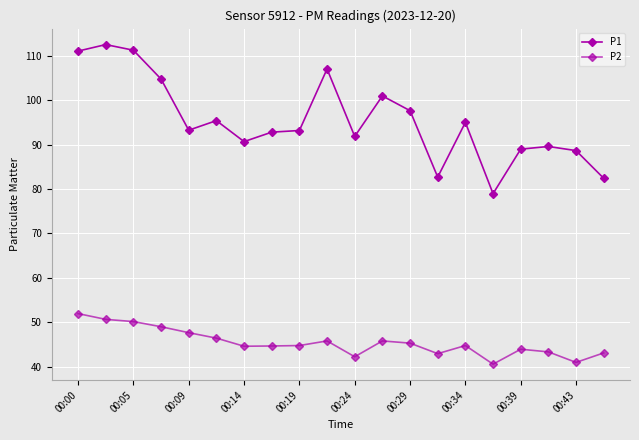

At which label does P2 reach its peak?

00:00